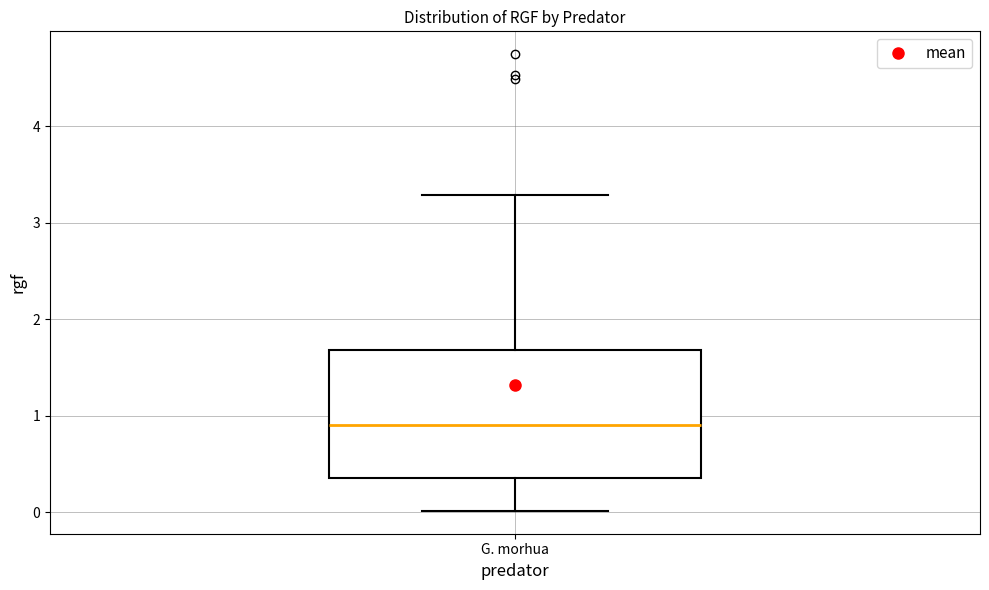

Transcribe this box plot: give where the median line is, the range the box spans, and where the two whiskers end, as read against the y-axis. The values are not printed on the chart, so give them approximately, as read against the axis.

median 0.9, box 0.4 to 1.7, whiskers 0.0 to 3.3